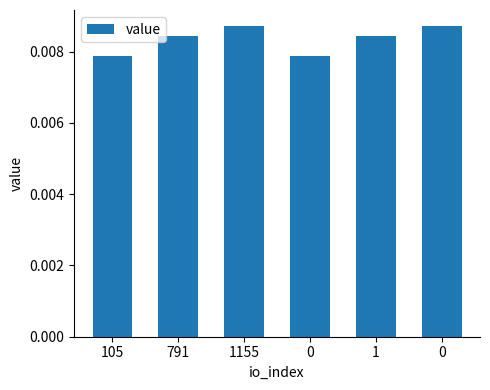

How many series are shown in this chart?

1